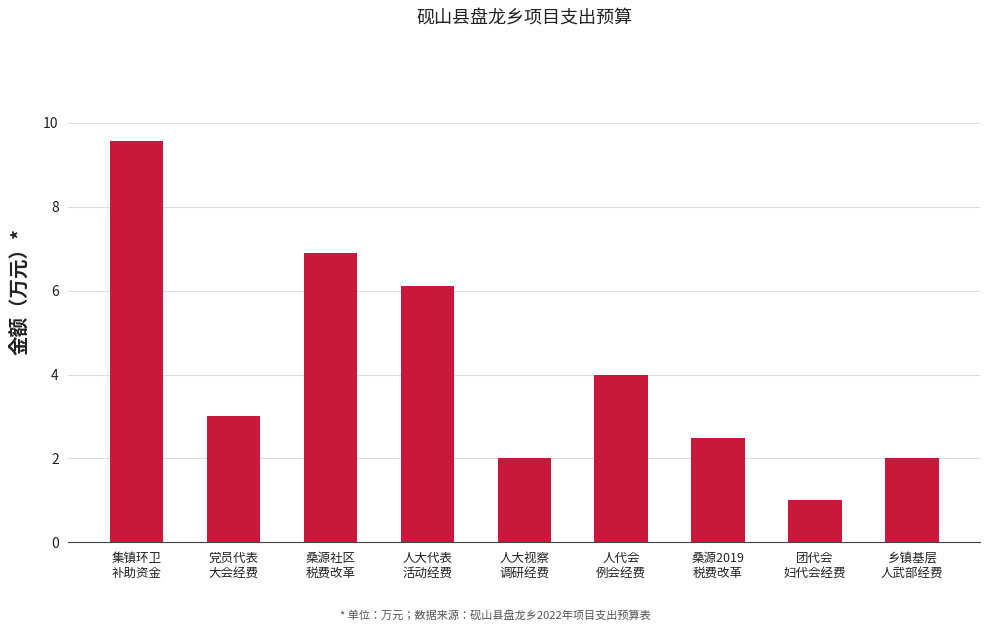

Between 桑源社区
税费改革 and 人代会
例会经费, which is larger?

桑源社区
税费改革